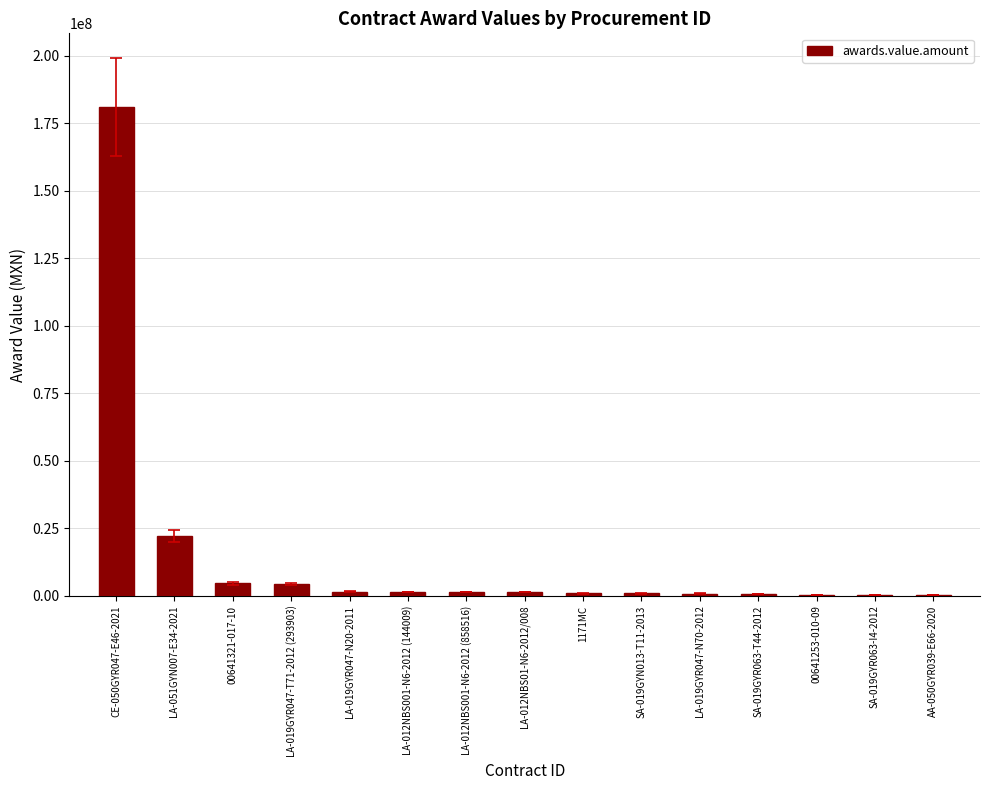

The chart shows a value of 4350239.7 at LA-019GYR047-T71-2012 (293903). True or false?

True